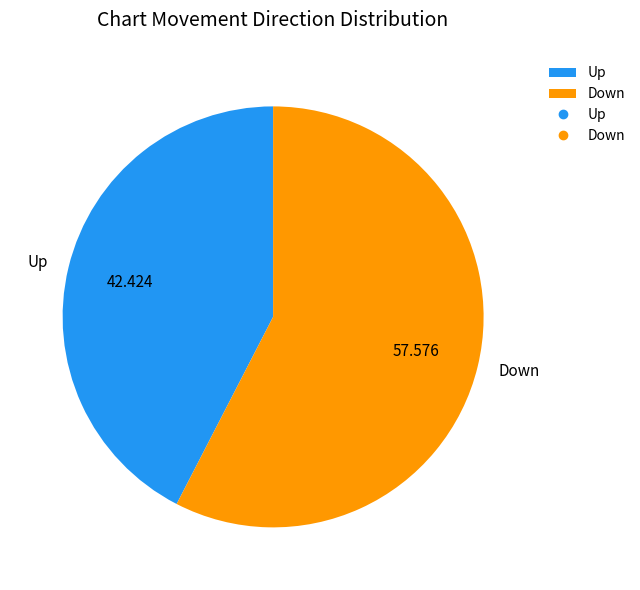

Which has a higher value, Up or Down?

Down